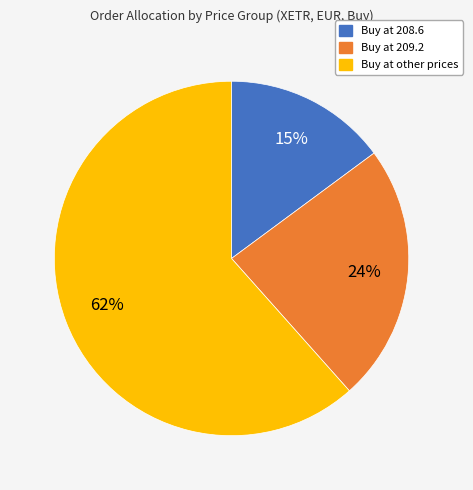

Is there any slice that represents more than half of the pie?

Yes